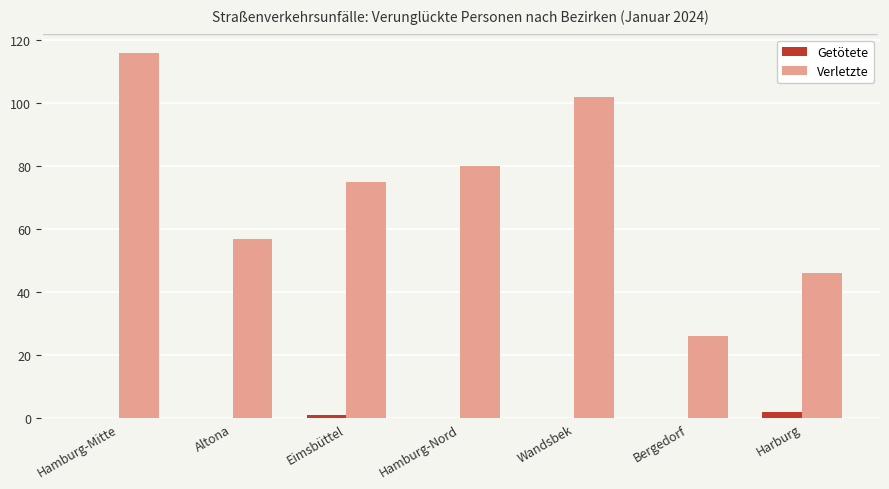

Between Hamburg-Mitte and Bergedorf, which series saw the biggest shift?

Verletzte